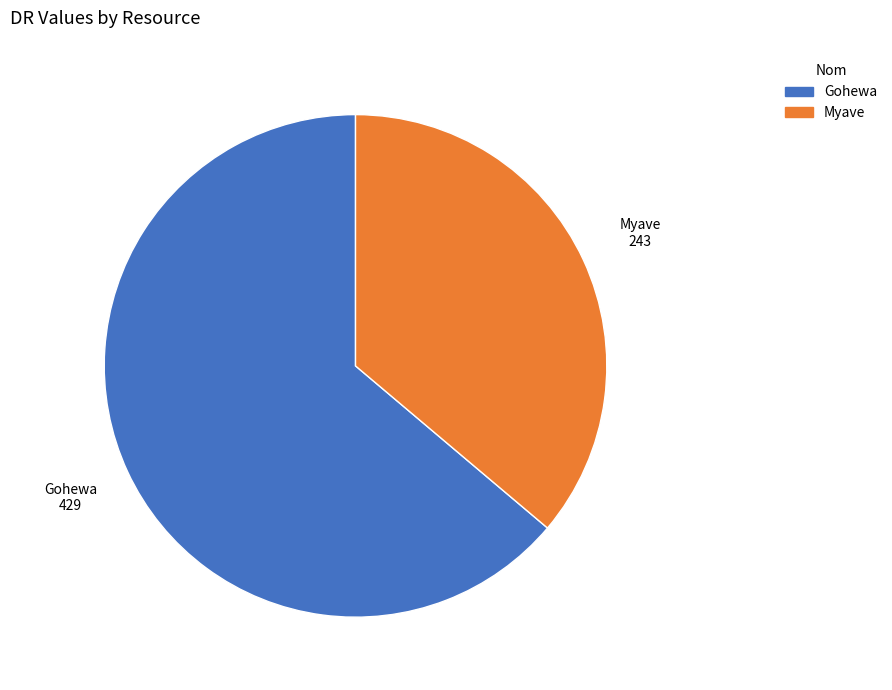

What is the ratio of the value at Gohewa to the value at Myave?

1.8